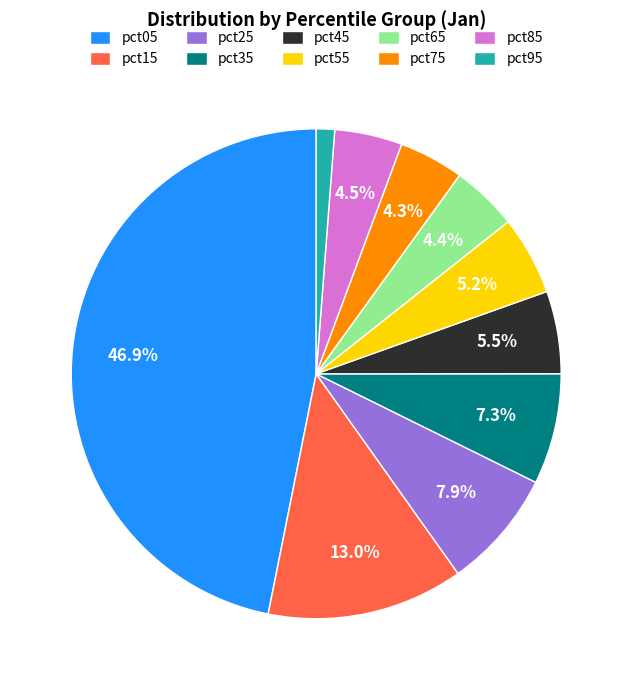

To the nearest percent, what percentage of the pie is pct75?

4%